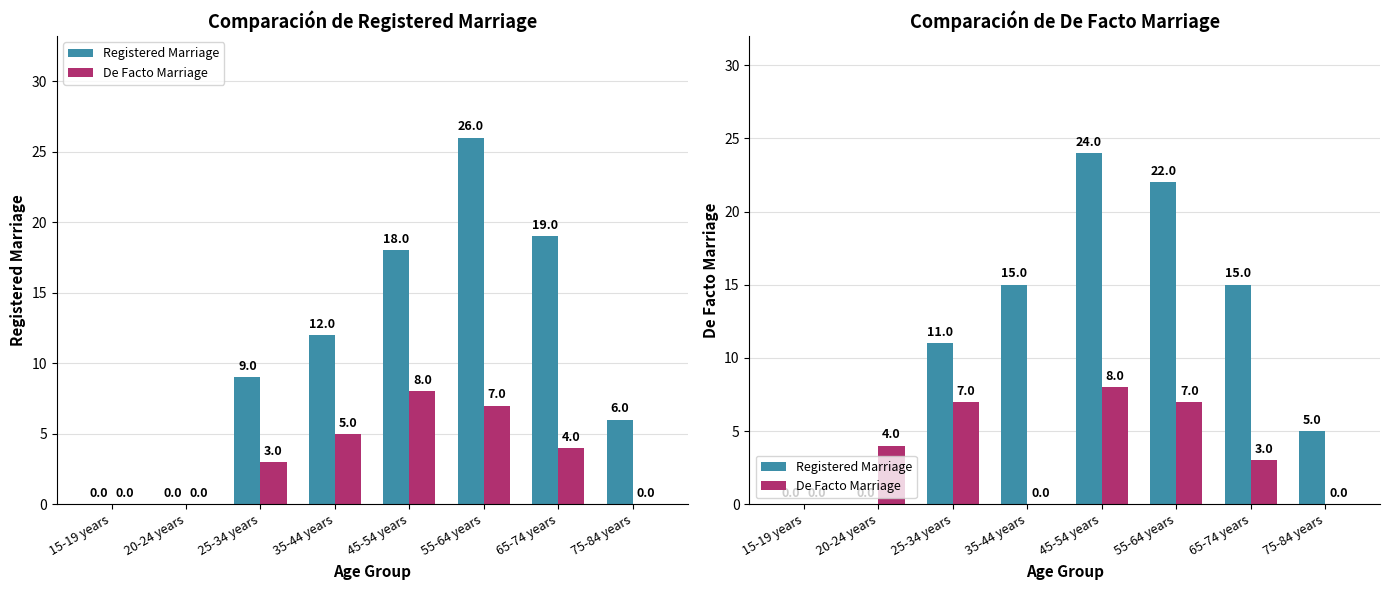

What is the average value of the De Facto Marriage series?

4